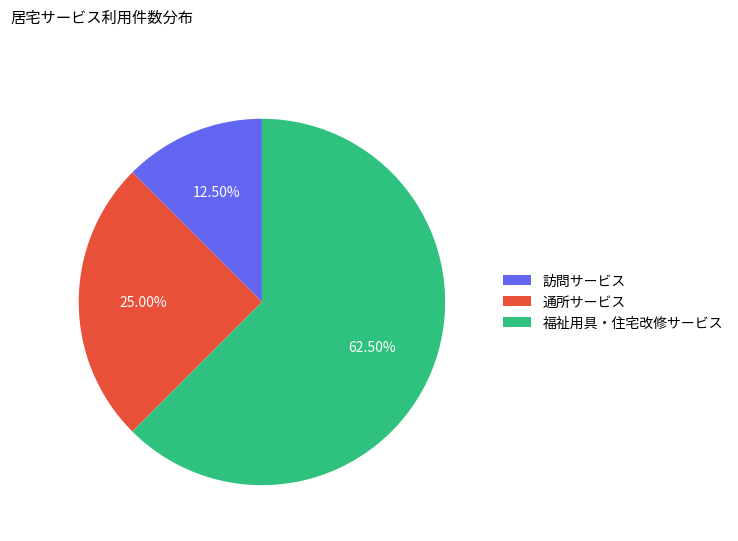

Between 福祉用具・住宅改修サービス and 訪問サービス, which is larger?

福祉用具・住宅改修サービス